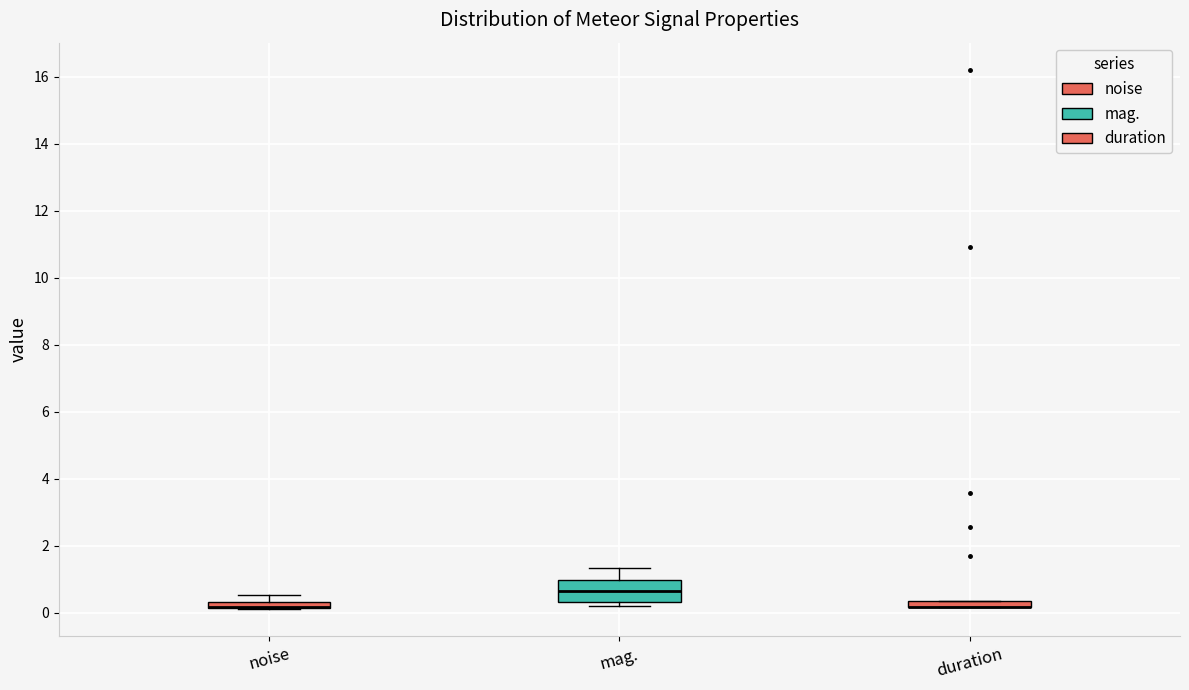

Where is the upper edge of the box for noise on the y-axis? The values are not printed on the chart, so give them approximately, as read against the axis.

0.4